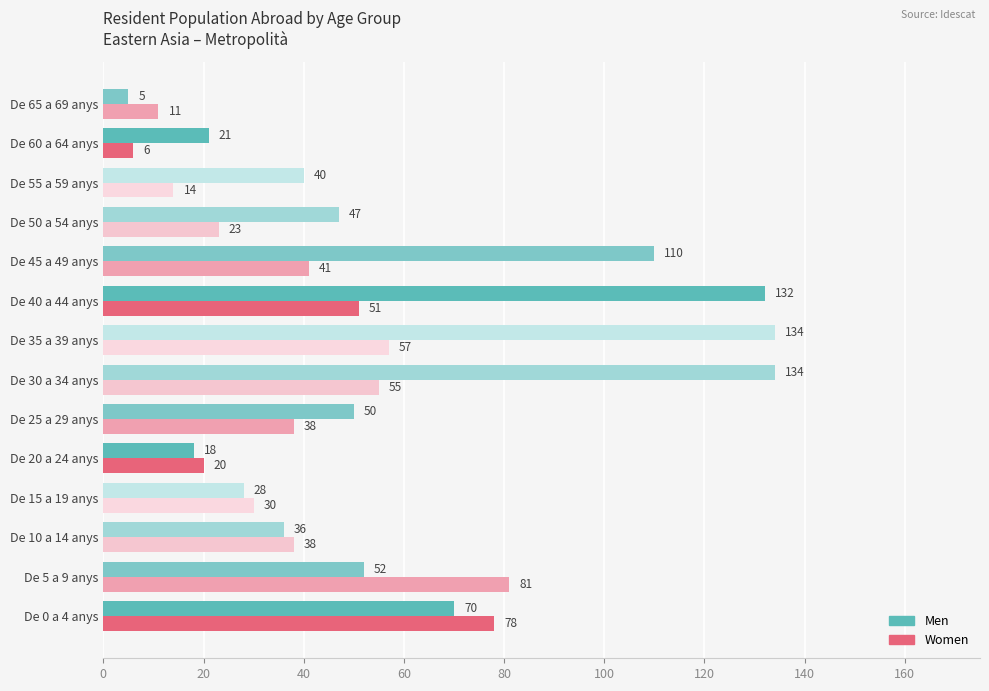

What is the difference between the maximum and second lowest values in the Women series?

70